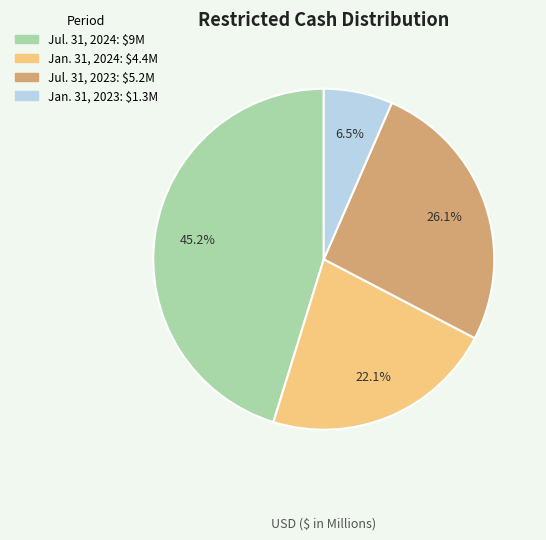

To the nearest percent, what is the combined percentage of Jul. 31, 2023 and Jan. 31, 2023?

33%